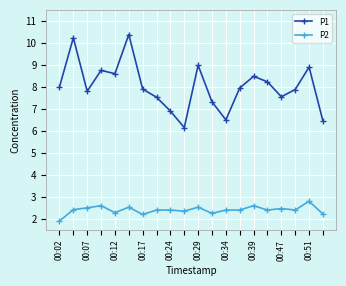

What is the value of the P2 point at the 1st from the left?

1.9